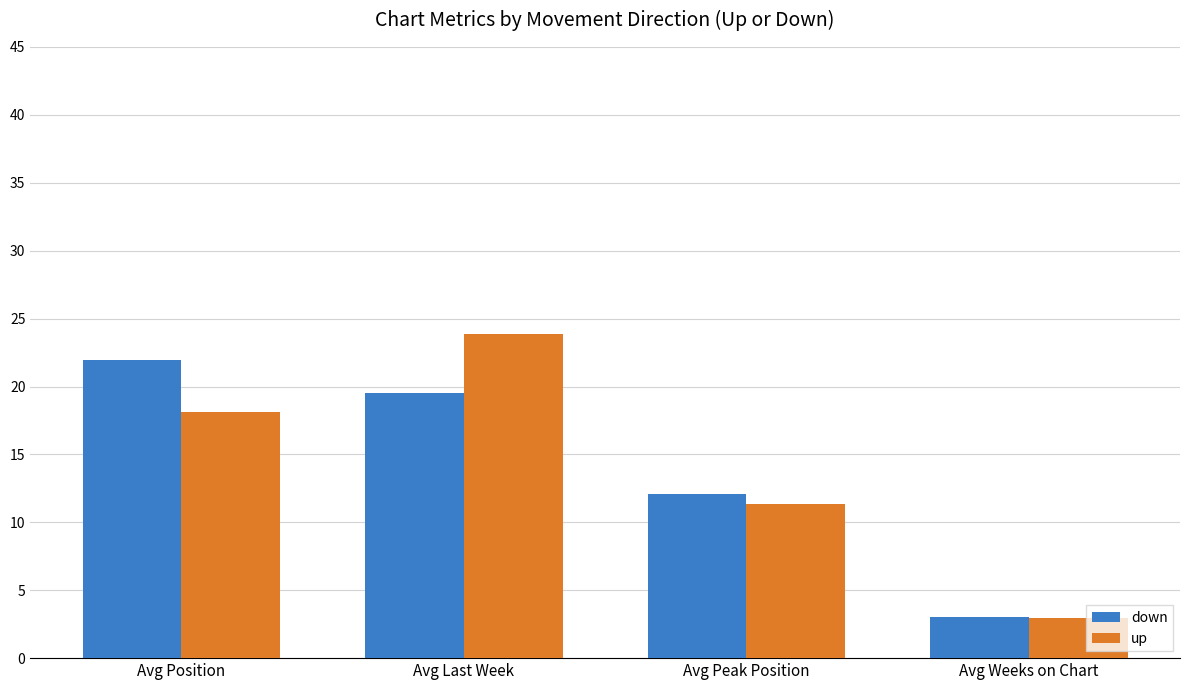

List the series in order of their peak value, highest first.

up, down